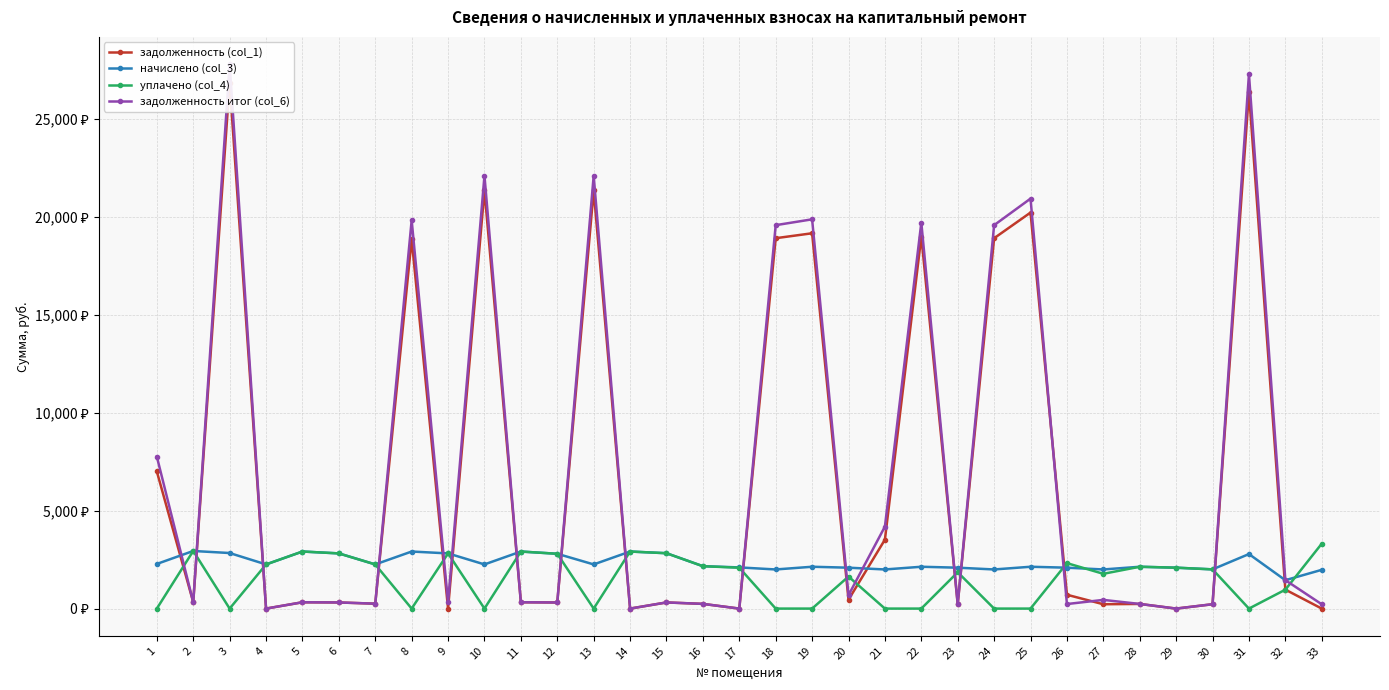

How many times do задолженность (col_1) and начислено (col_3) cross each other?

17